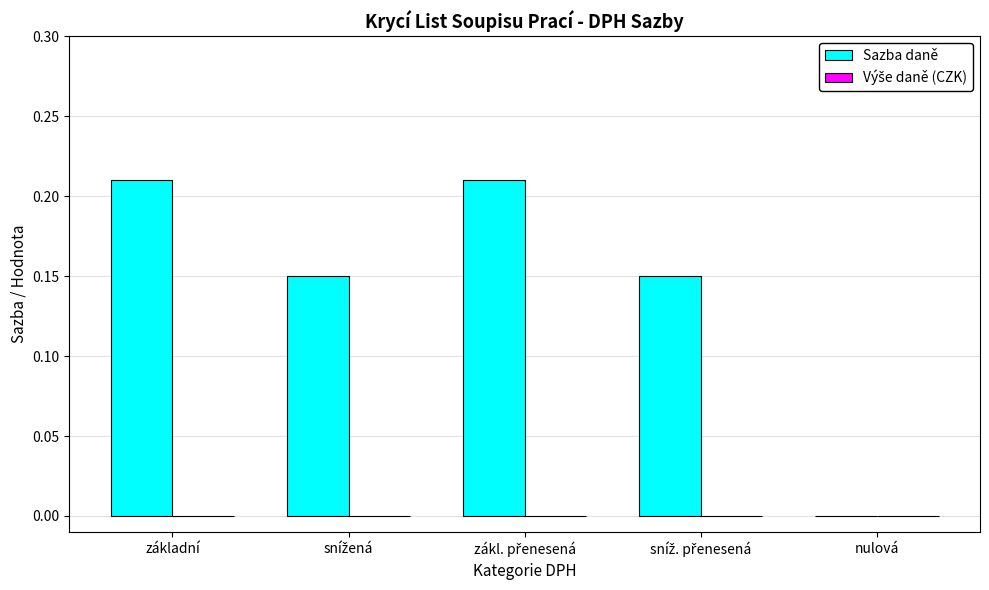

The value at základní is 0.4. True or false?

False